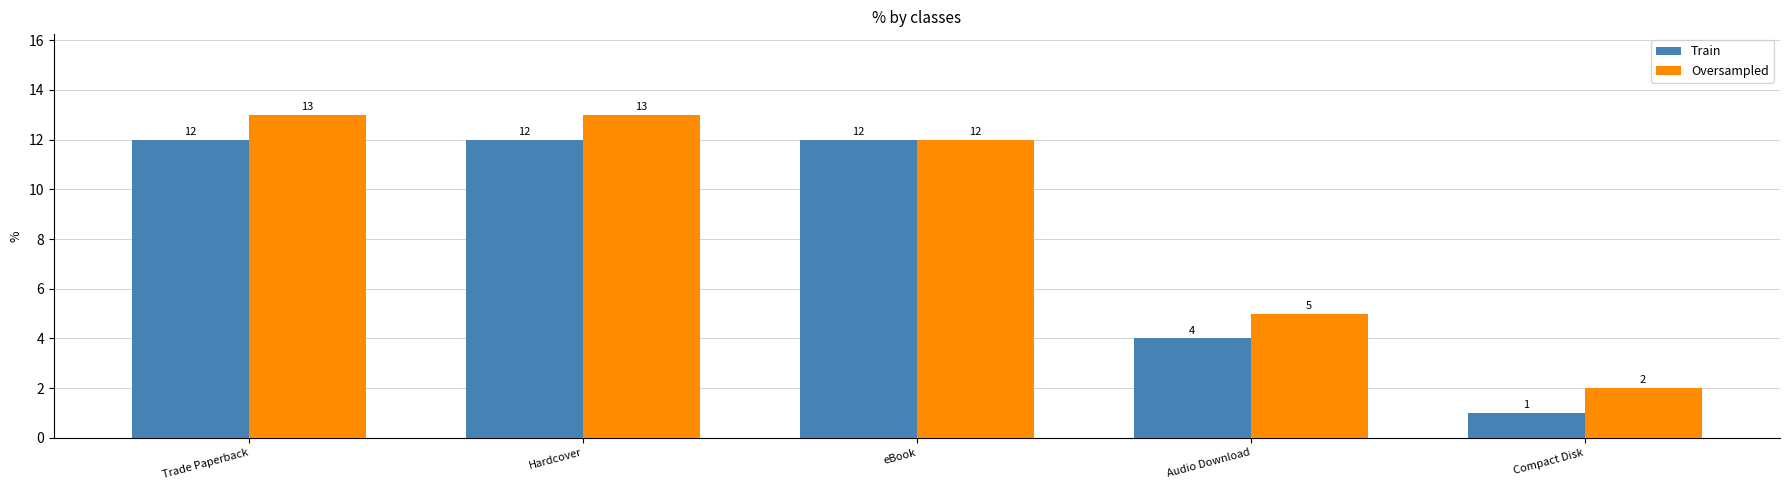

Is the value of Train at Compact Disk greater than the value of Oversampled at Audio Download?

No